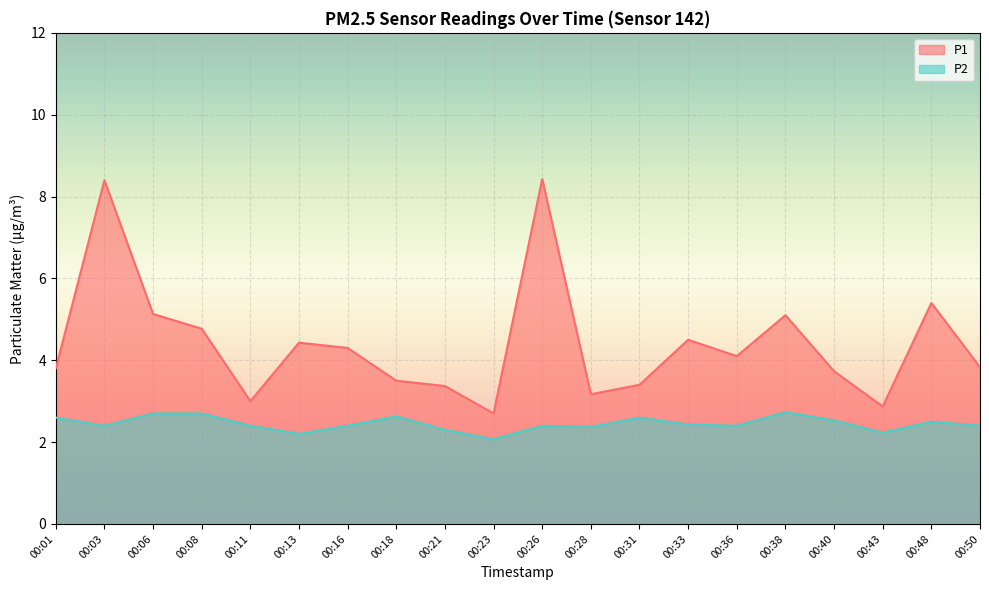

What is the value of the P1 point at the 15th from the left?

4.1